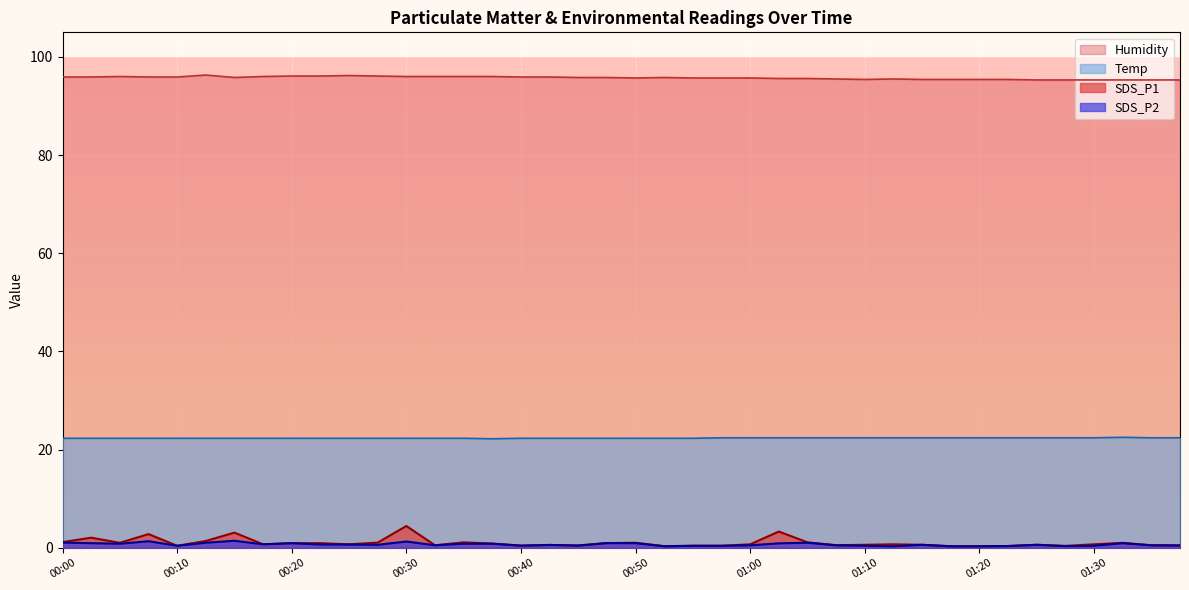

True or false: SDS_P1 and Humidity cross at least once.

False